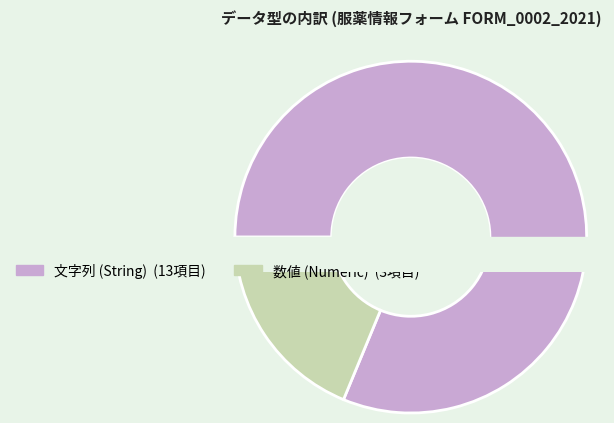

True or false: 数値 accounts for 19% of the total.

True